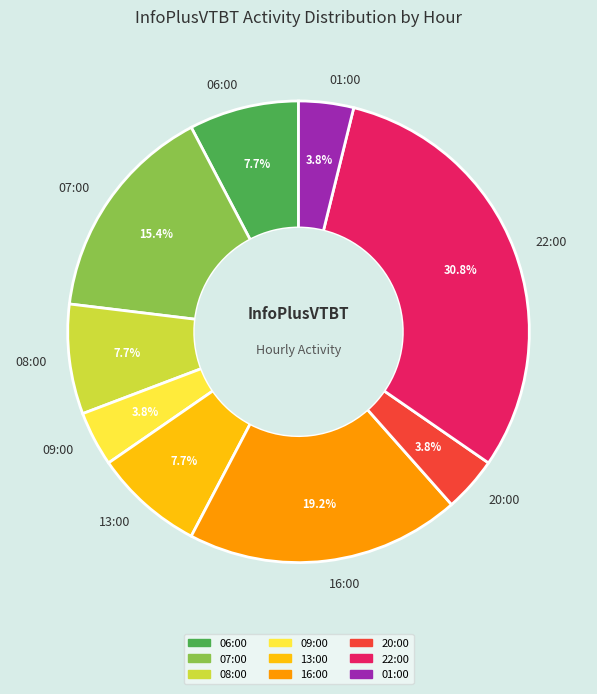

Is there a majority slice in this chart?

No